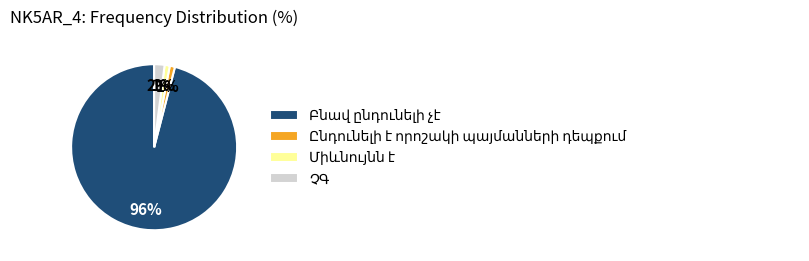

Is there any slice that represents more than half of the pie?

Yes